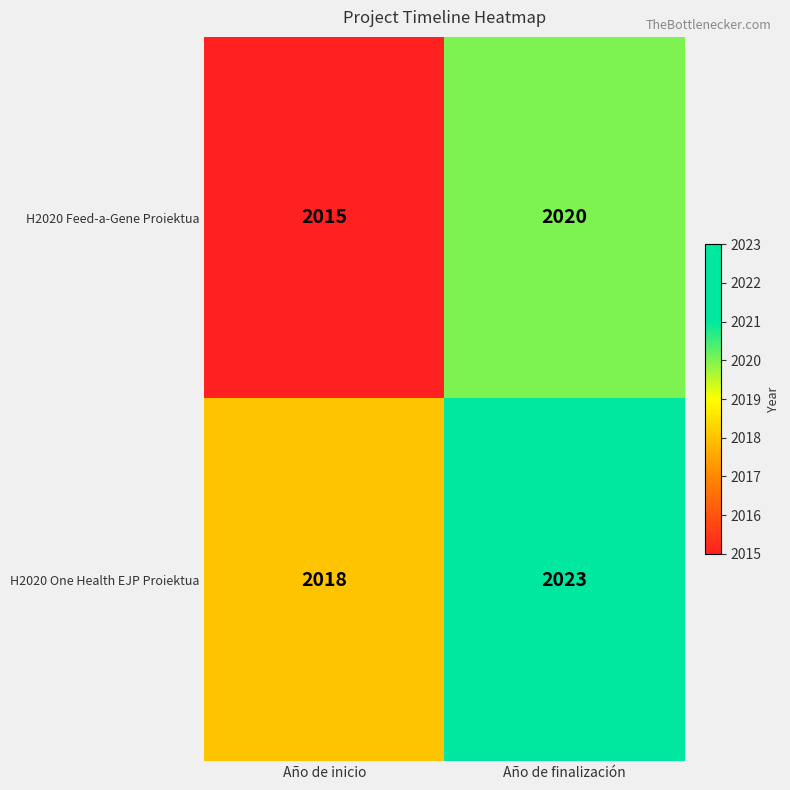

What is the difference between the highest and lowest values at Año de inicio?

3